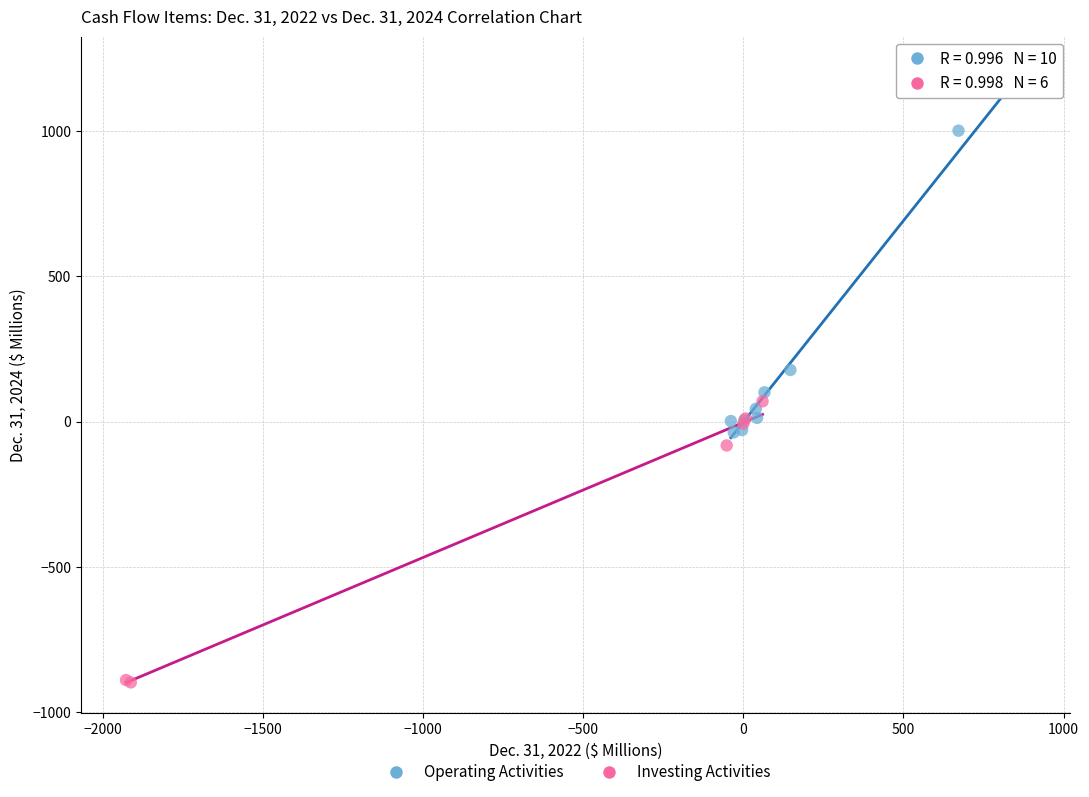

What are all the series names shown in the legend?

Operating Activities, Investing Activities